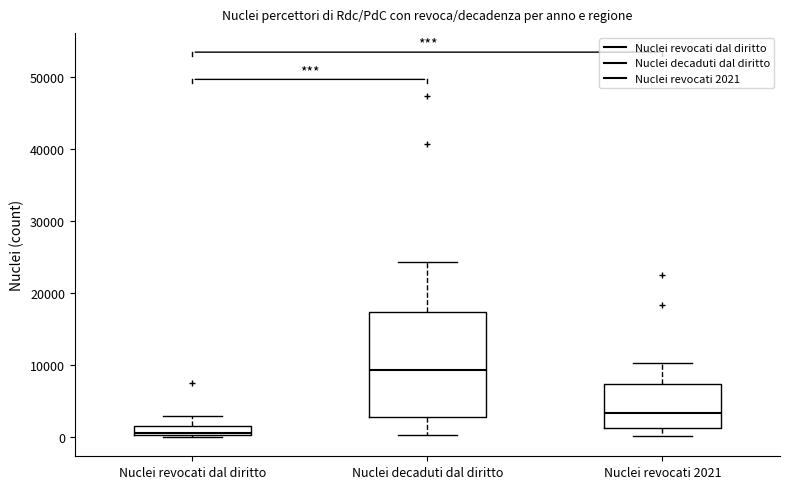

Where does the upper whisker of the box for Nuclei decaduti dal diritto end on the y-axis? The values are not printed on the chart, so give them approximately, as read against the axis.

24000